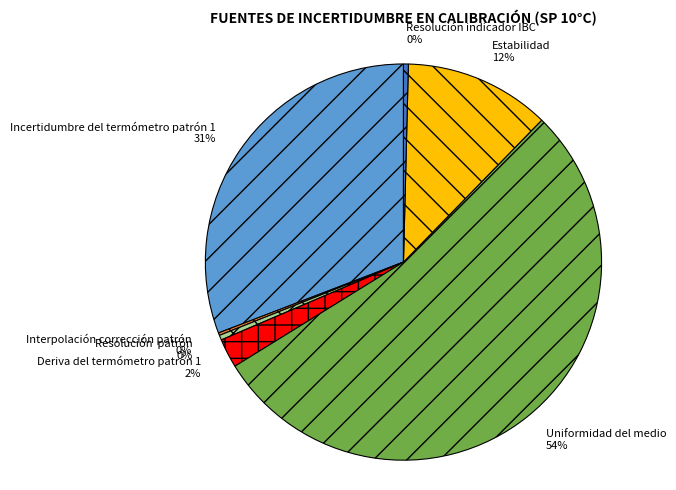

To the nearest percent, what is the difference between the Estabilidad and Deriva del termómetro patrón 1 slice percentages?

10%